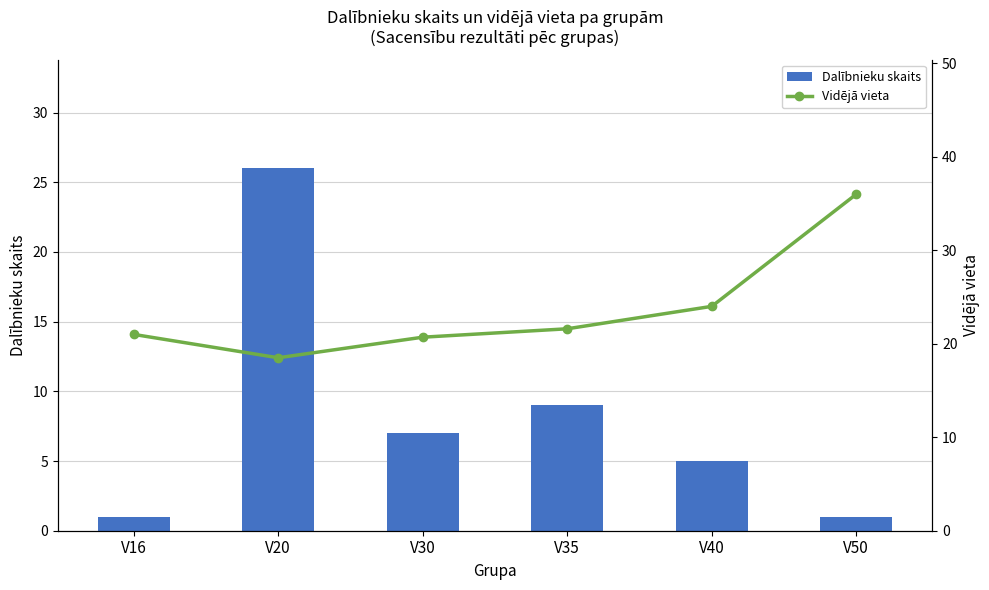

What are all the series names shown in the legend?

Dalībnieku skaits, Vidējā vieta